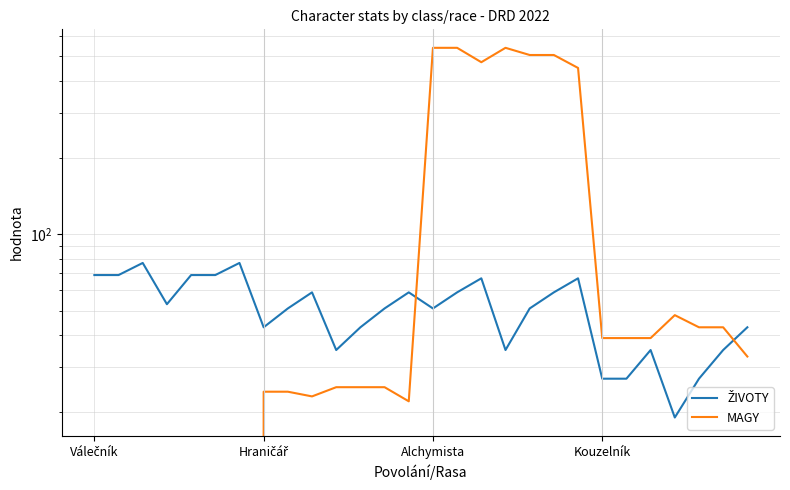

What is the approximate value of ŽIVOTY at 9?

59